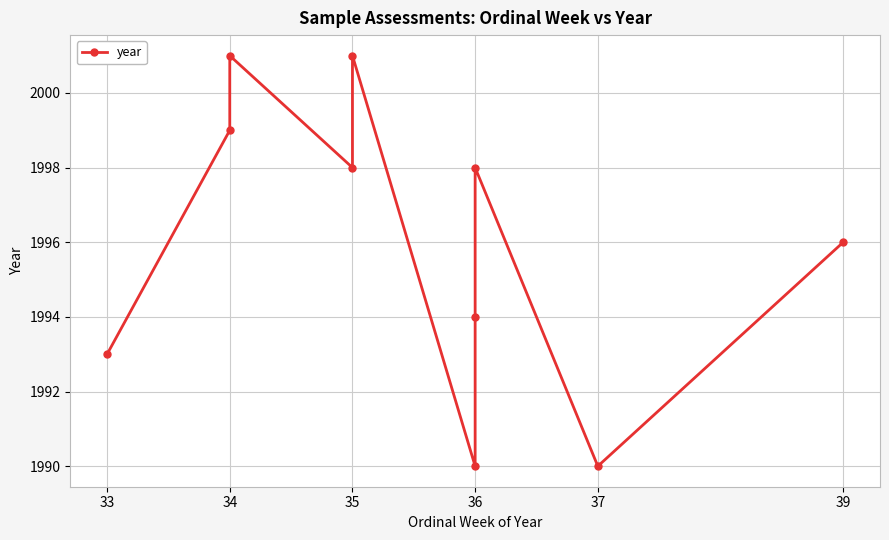

How many interior local valleys (lower than both neighbors) does the data have?

3